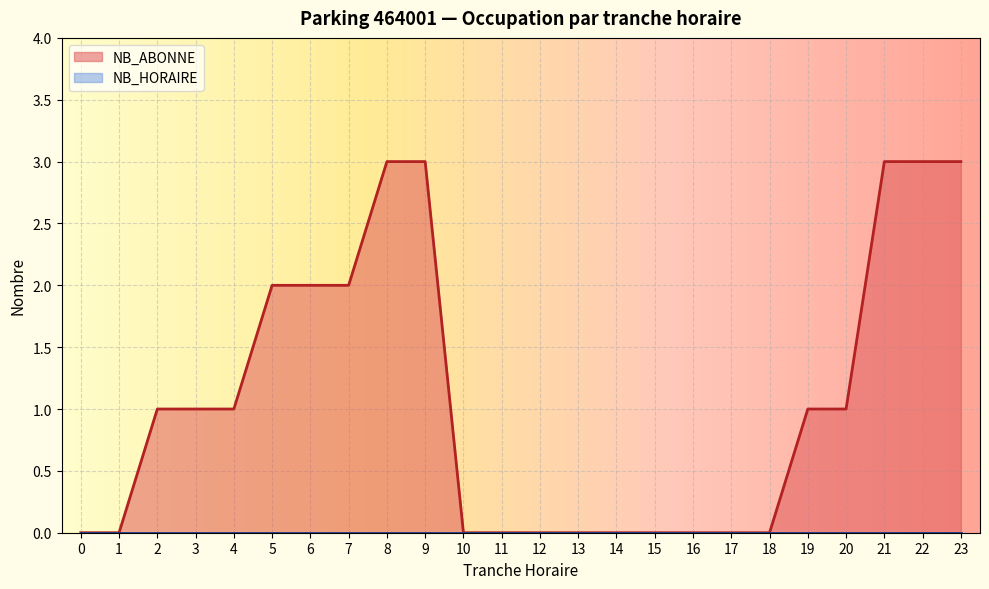

What is the difference between the highest and lowest values at 6?

2